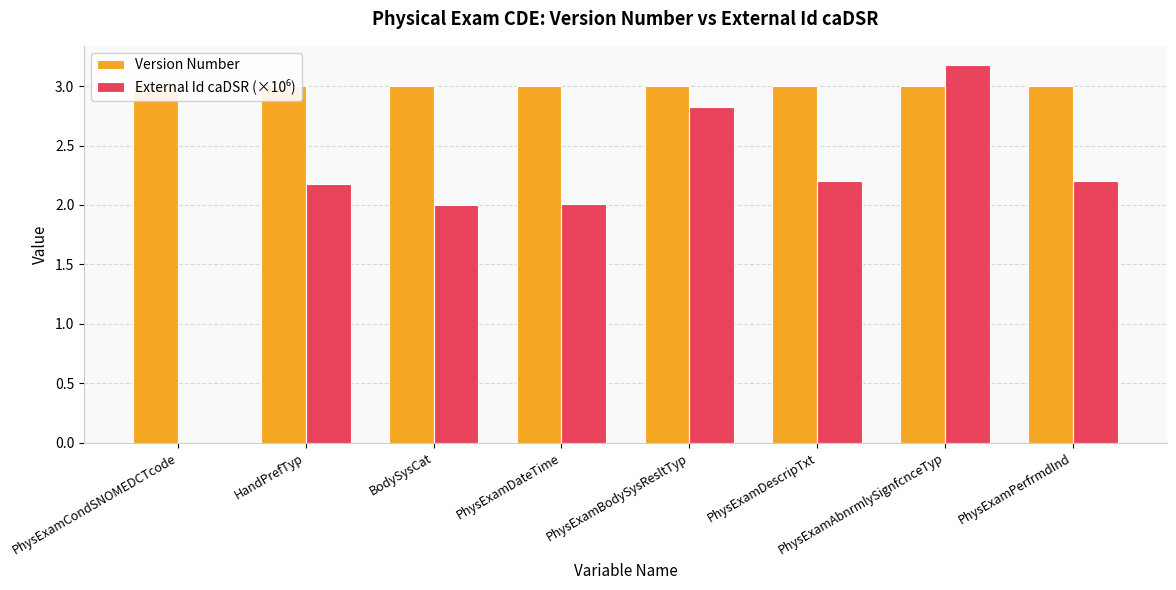

Which label corresponds to the smallest value in the chart?

PhysExamCondSNOMEDCTcode